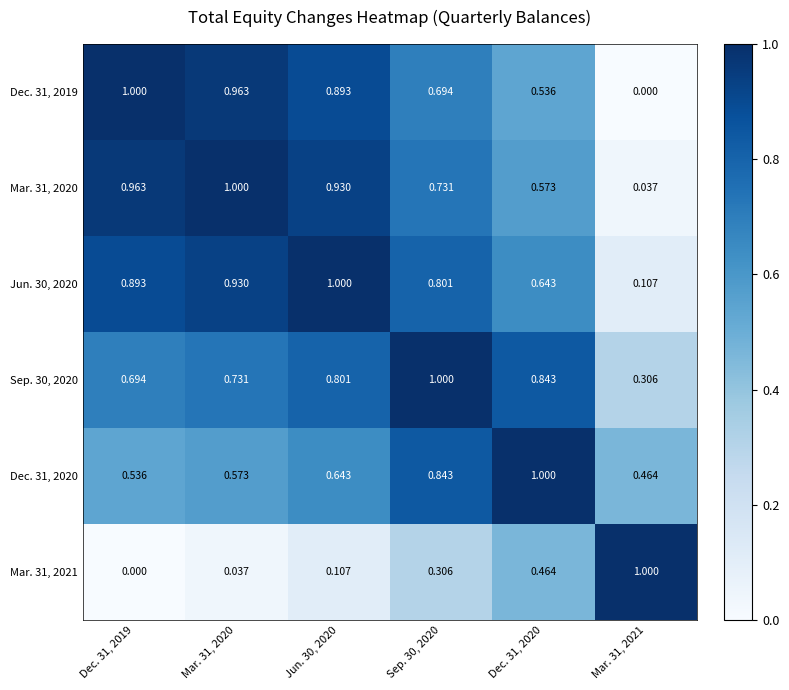

Which series has the largest total across all categories?

Sep. 30, 2020